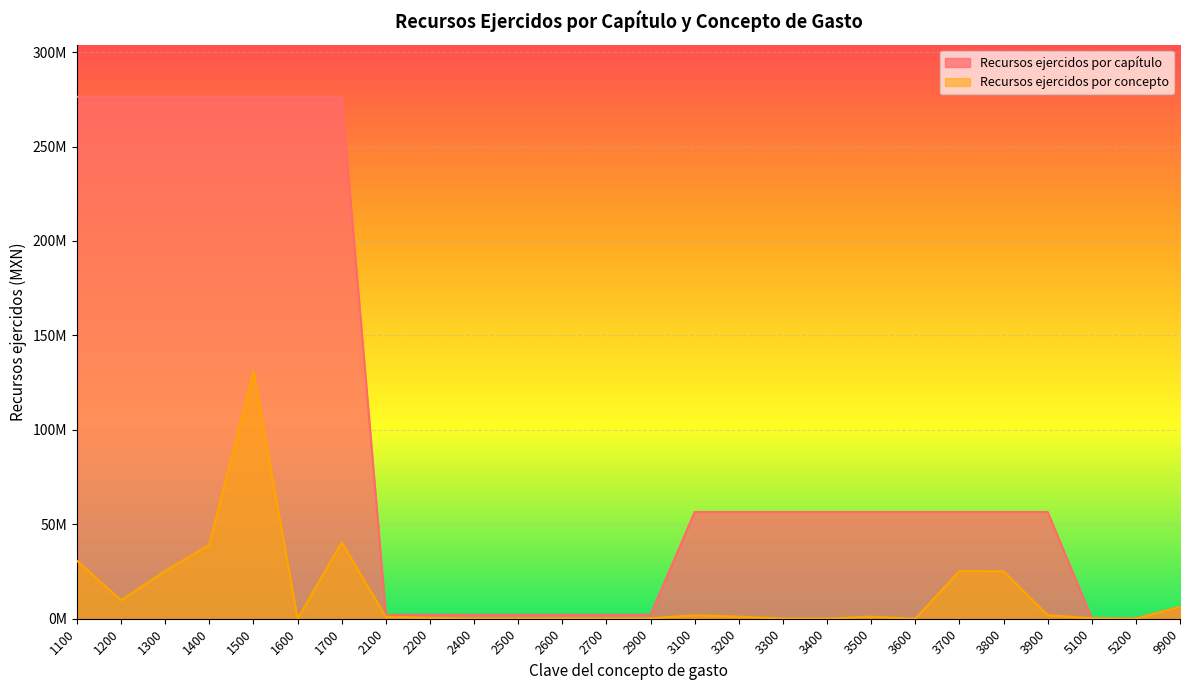

The Recursos ejercidos por capítulo series shows 276323500.2 at 1600. True or false?

True